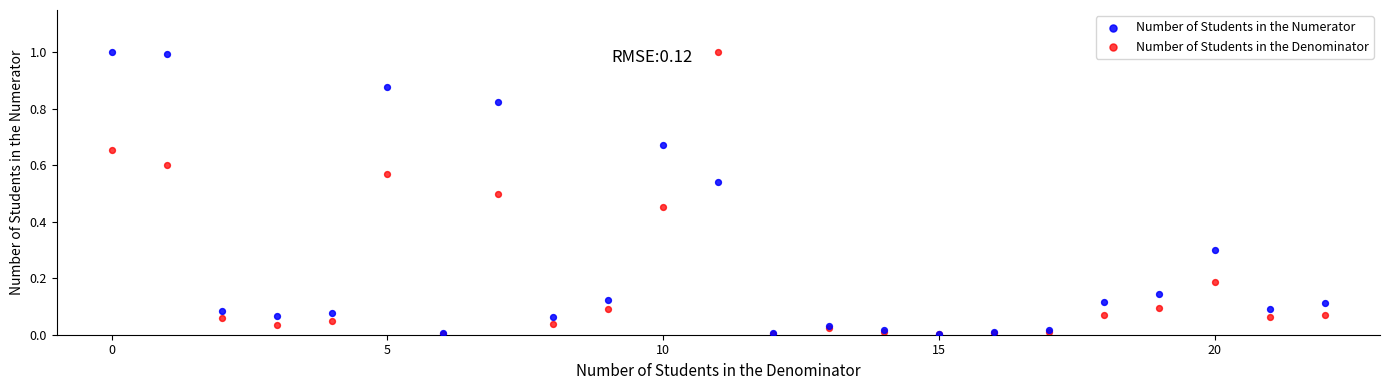

What are all the series names shown in the legend?

Number of Students in the Numerator, Number of Students in the Denominator